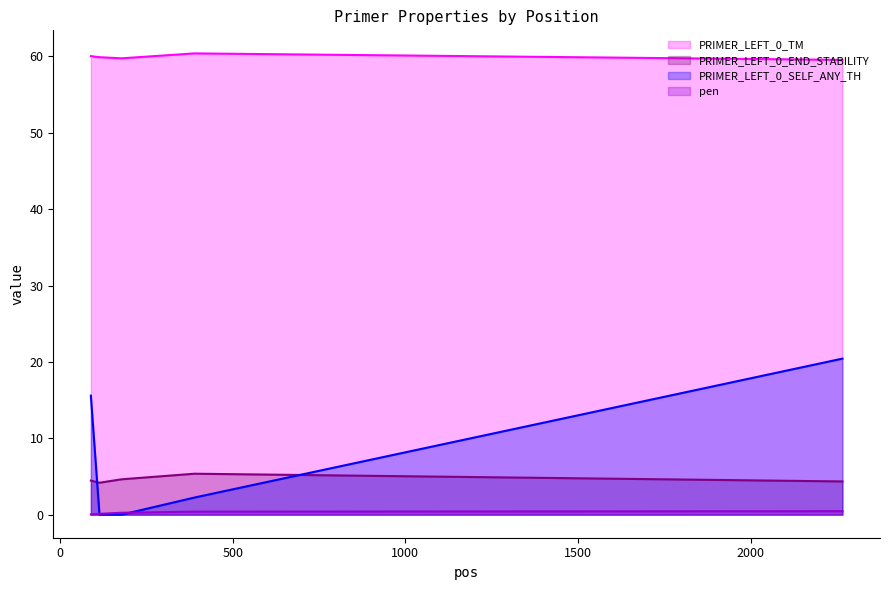

Which series has the widest spread of values?

PRIMER_LEFT_0_SELF_ANY_TH